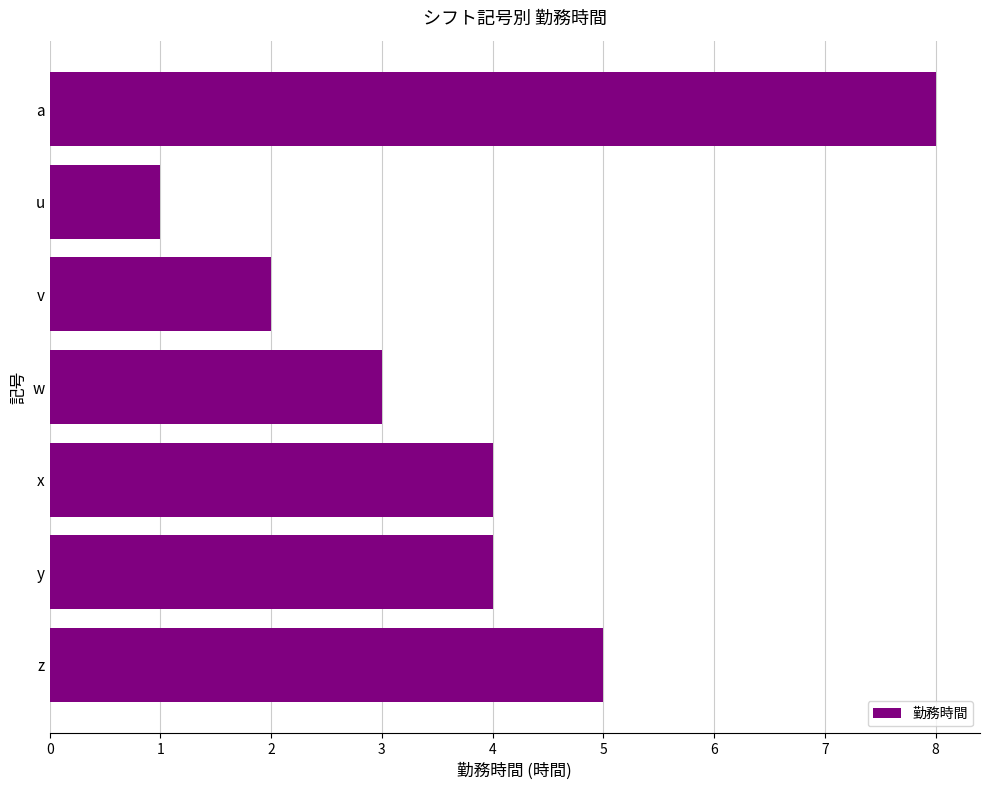

Count the values in the range 2 to 5.

5